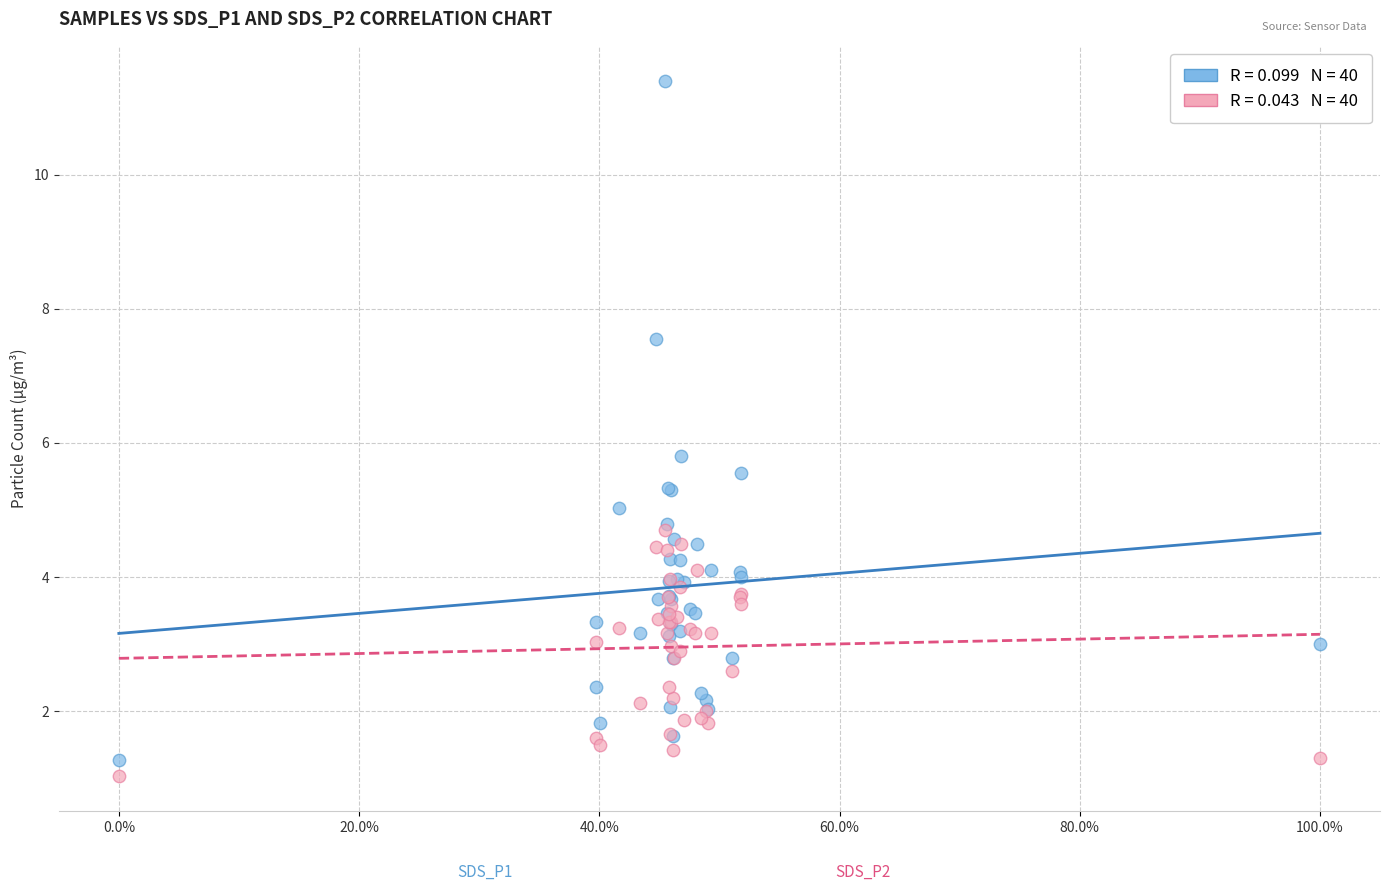

Across all series, what Y value is closest to 6?

5.8